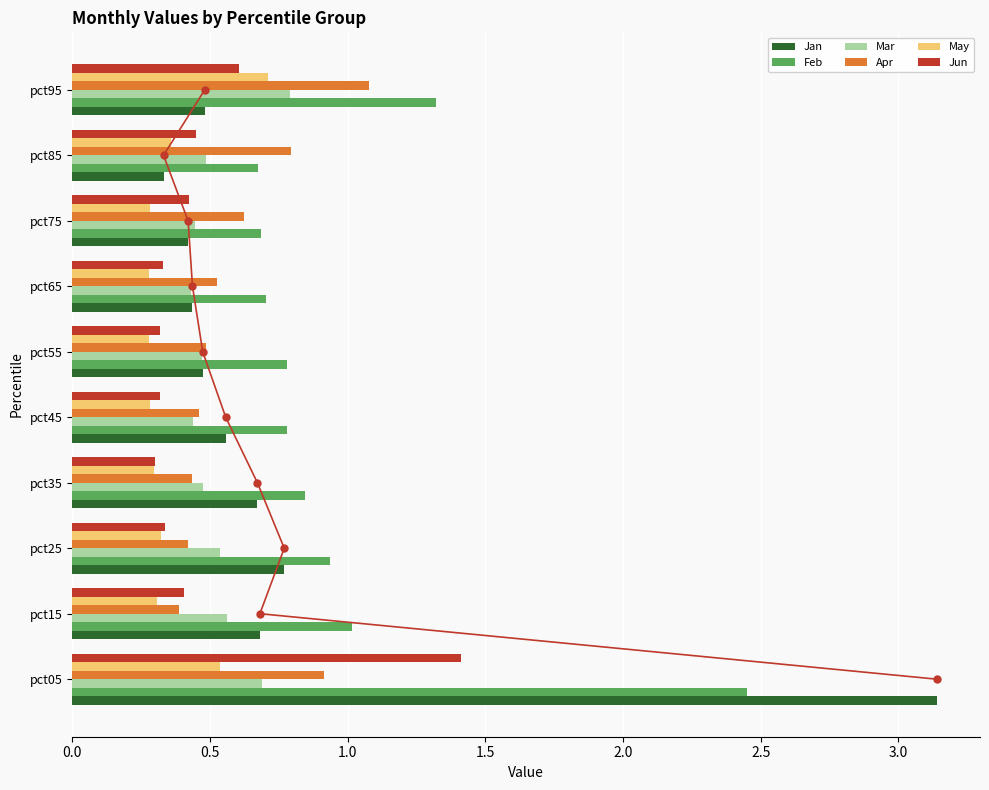

What is the maximum value for Apr?

1.1